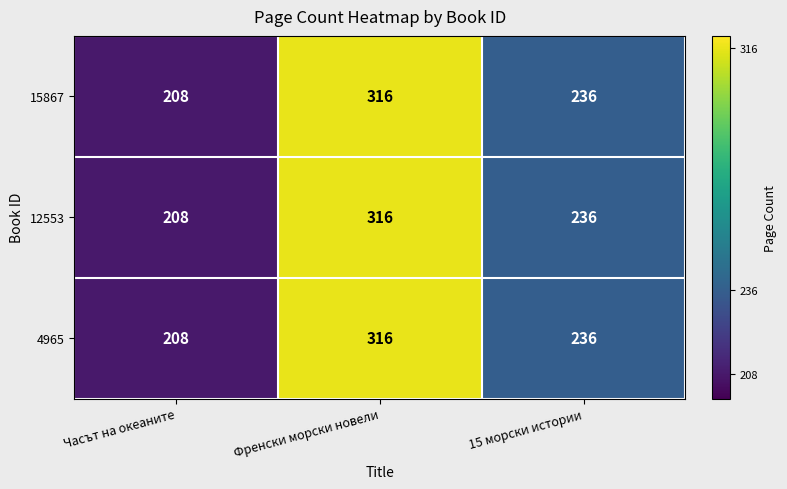

The 15867 series shows 236 at 15 морски истории. True or false?

True